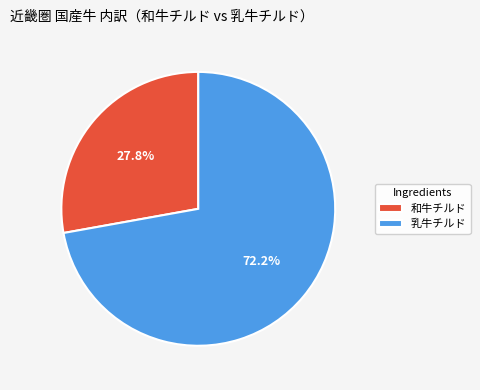

Which category accounts for the majority?

乳牛チルド